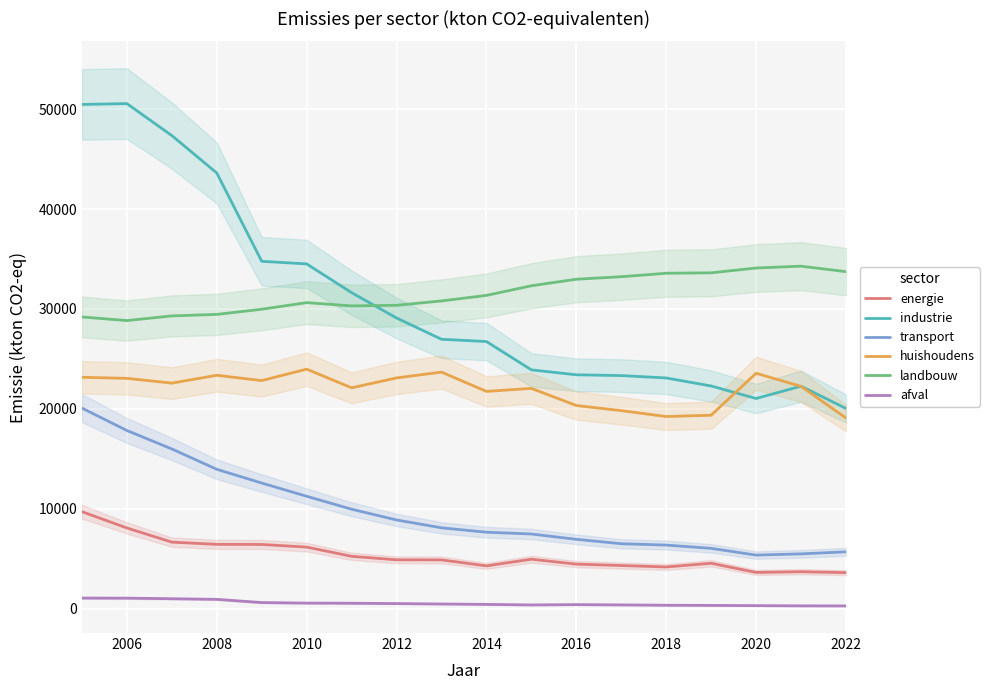

What is the highest value of the energie series?

9718